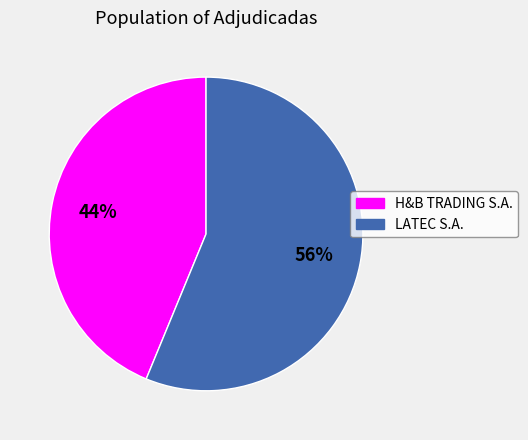

Do LATEC S.A. and H&B TRADING S.A. together represent more than half of the pie?

Yes